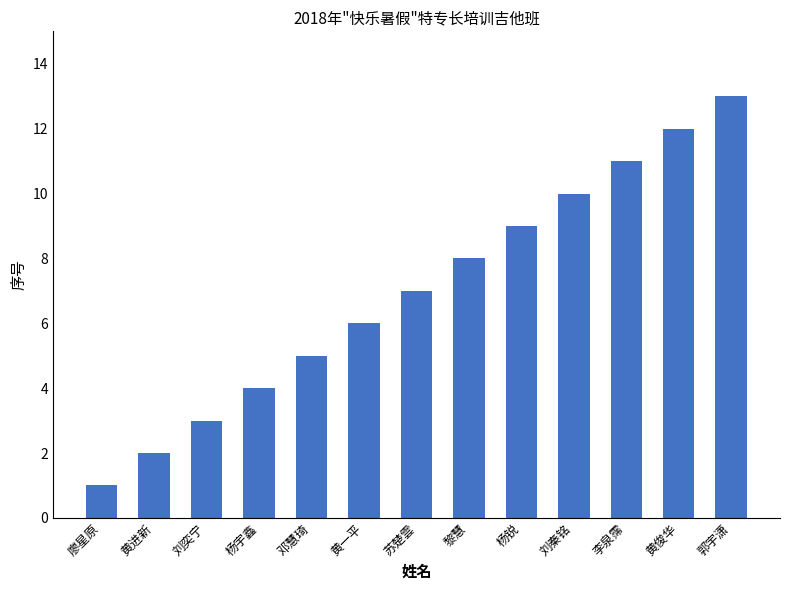

What is the sum of the values at 郭宇潇 and 刘奕宁?

16